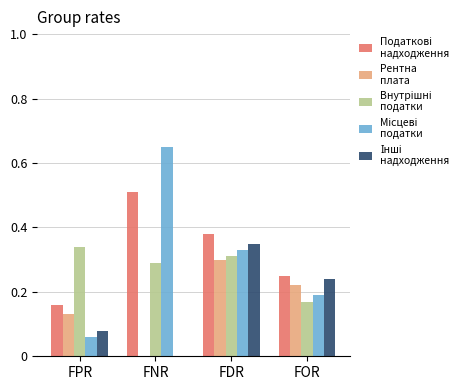

Which label corresponds to the largest value in the chart?

FNR